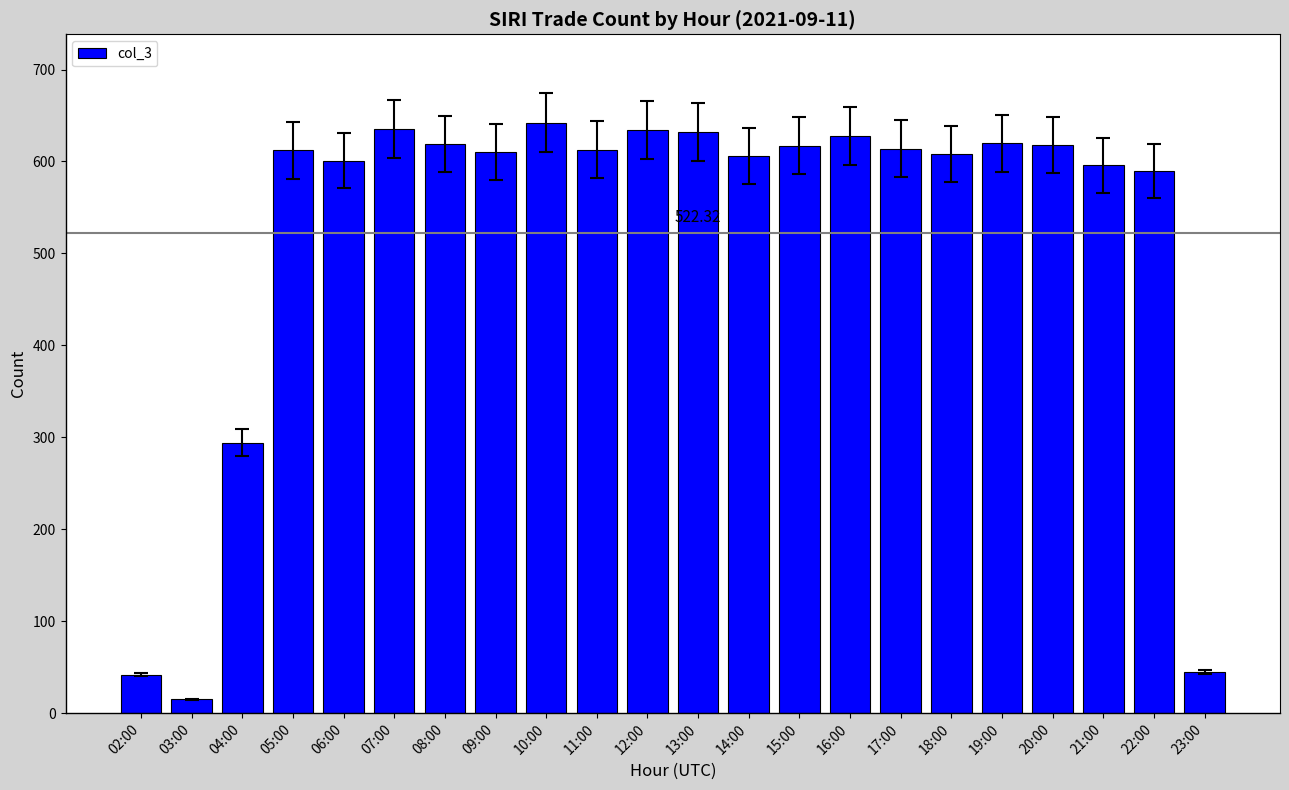

How many values are below 613?

11